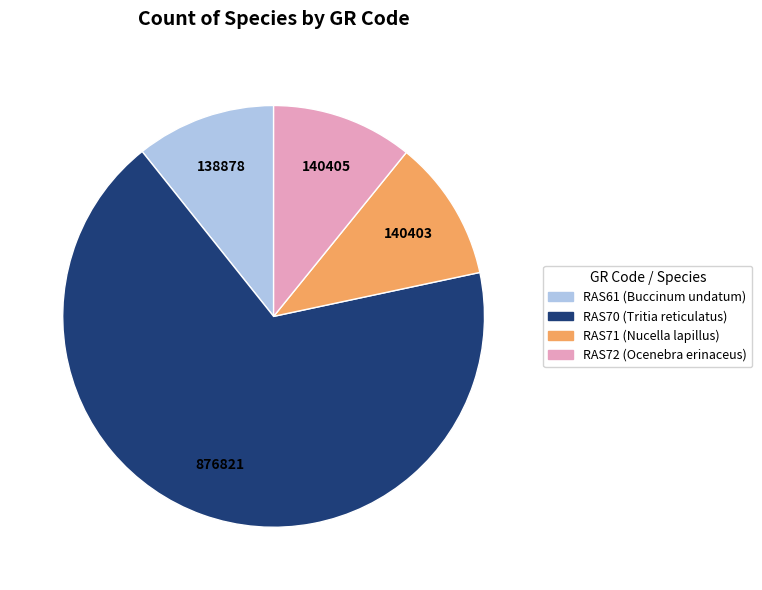

True or false: RAS70 (Tritia reticulatus) accounts for 55% of the total.

False